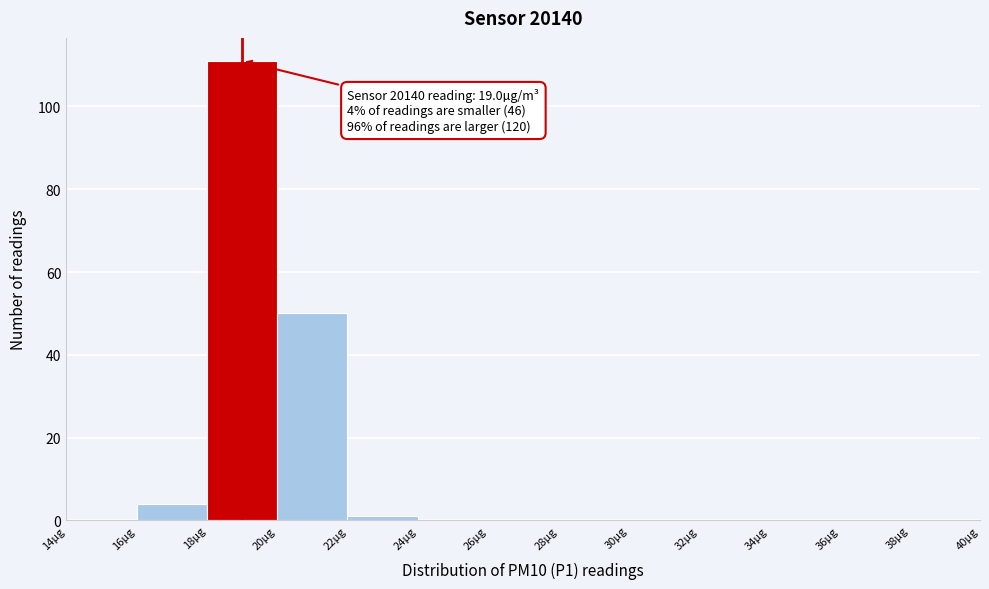

Over which range of the x-axis is the bar tallest?

18 to 20